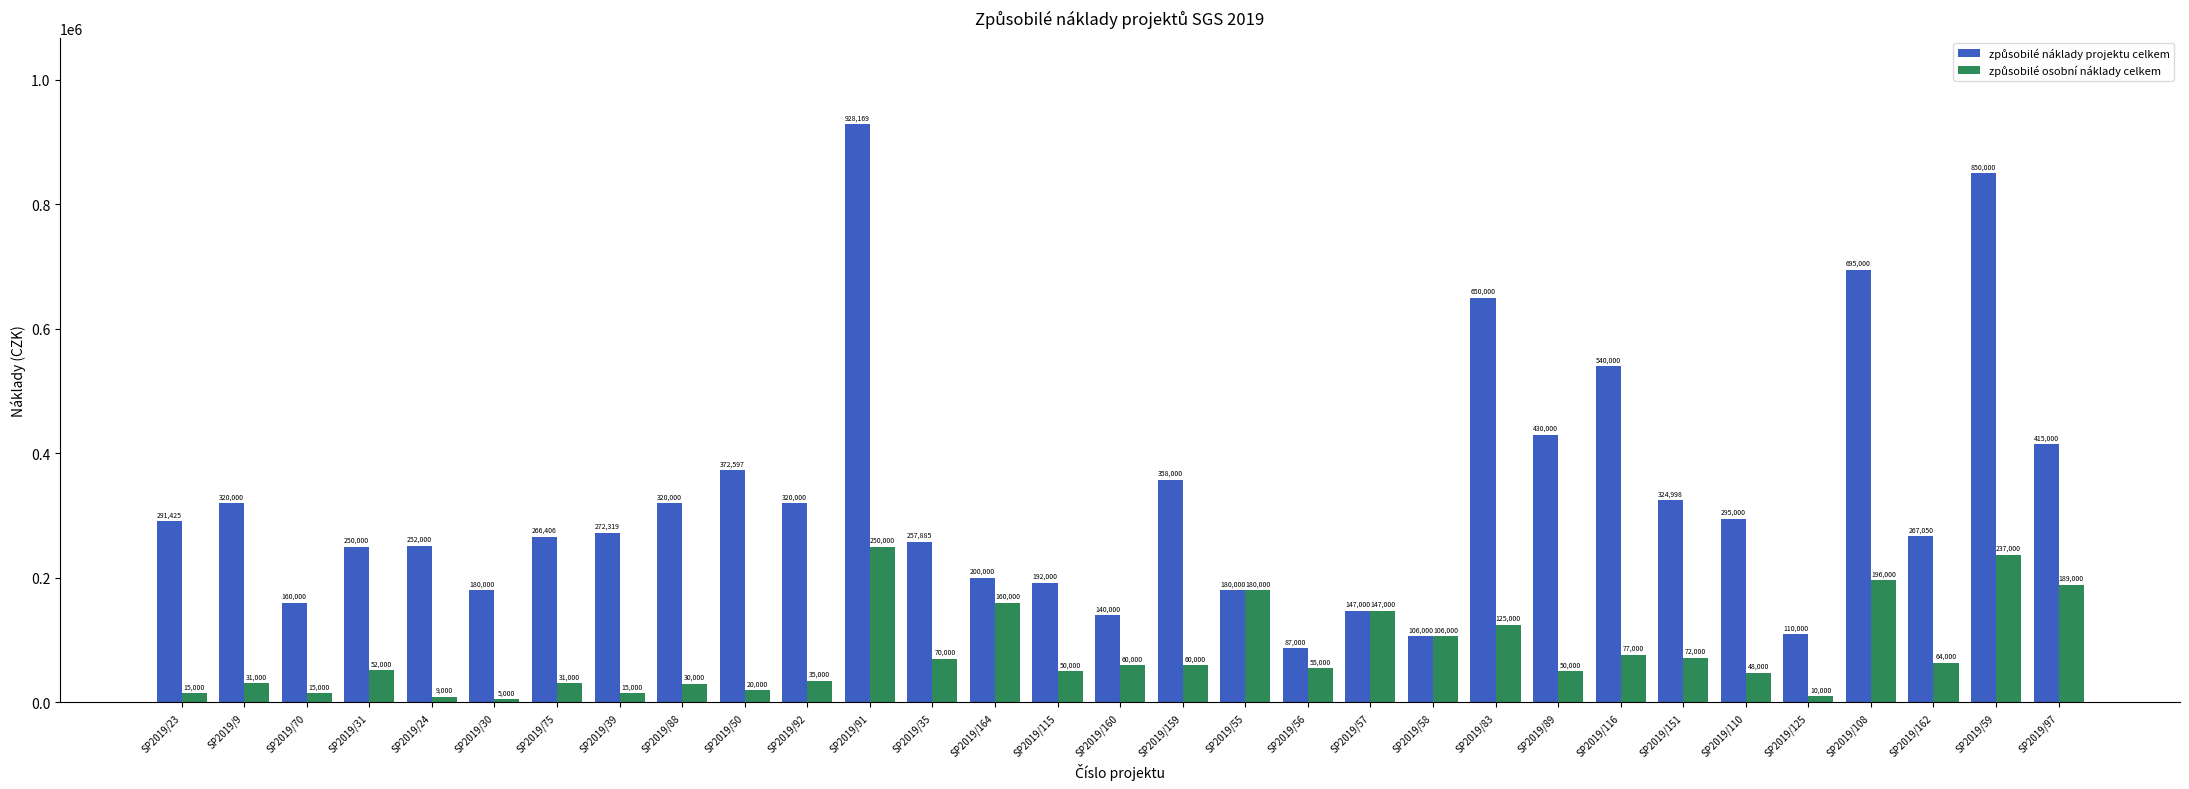

What is the difference between the highest and lowest values at SP2019/75?

235406